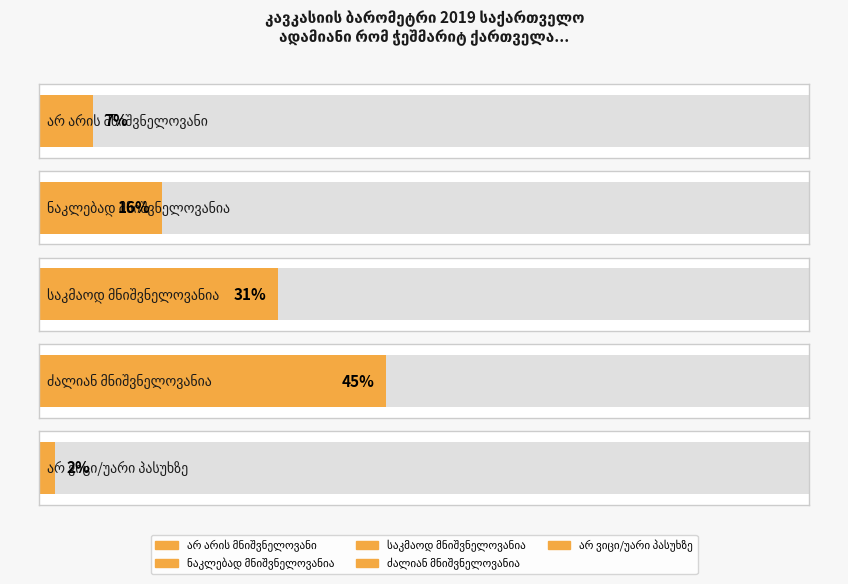

What is the average value?

20